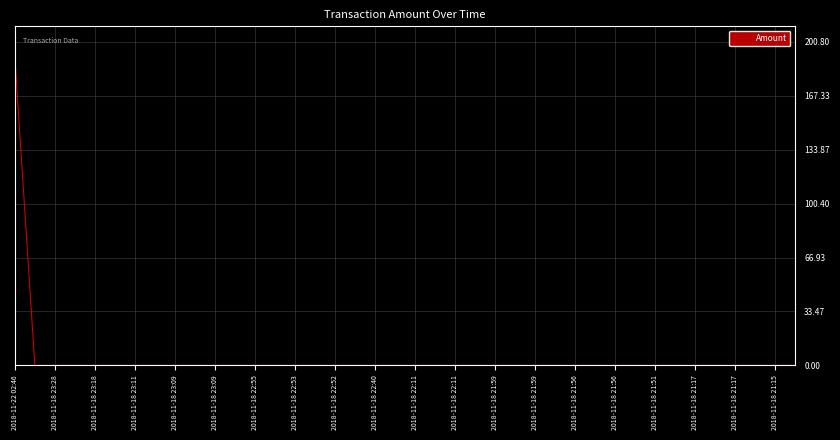

What is the difference between the maximum and minimum values?

191.2